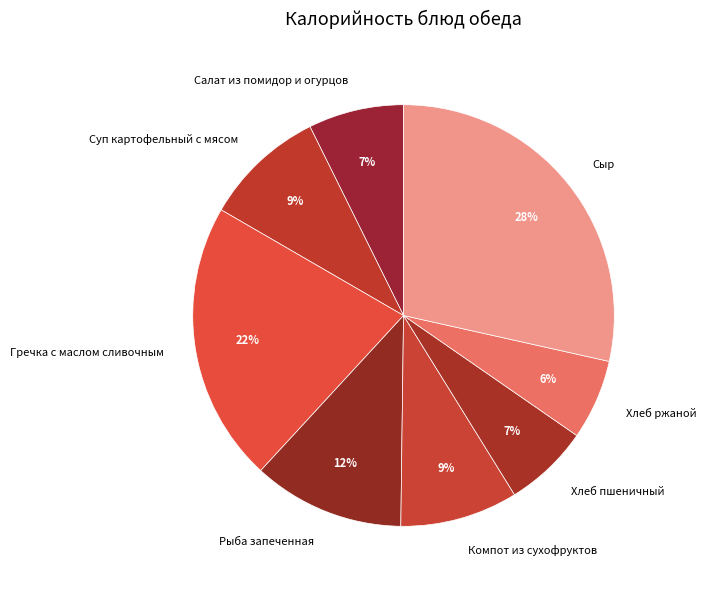

To the nearest percent, what is the combined percentage of Суп картофельный с мясом and Хлеб пшеничный?

16%